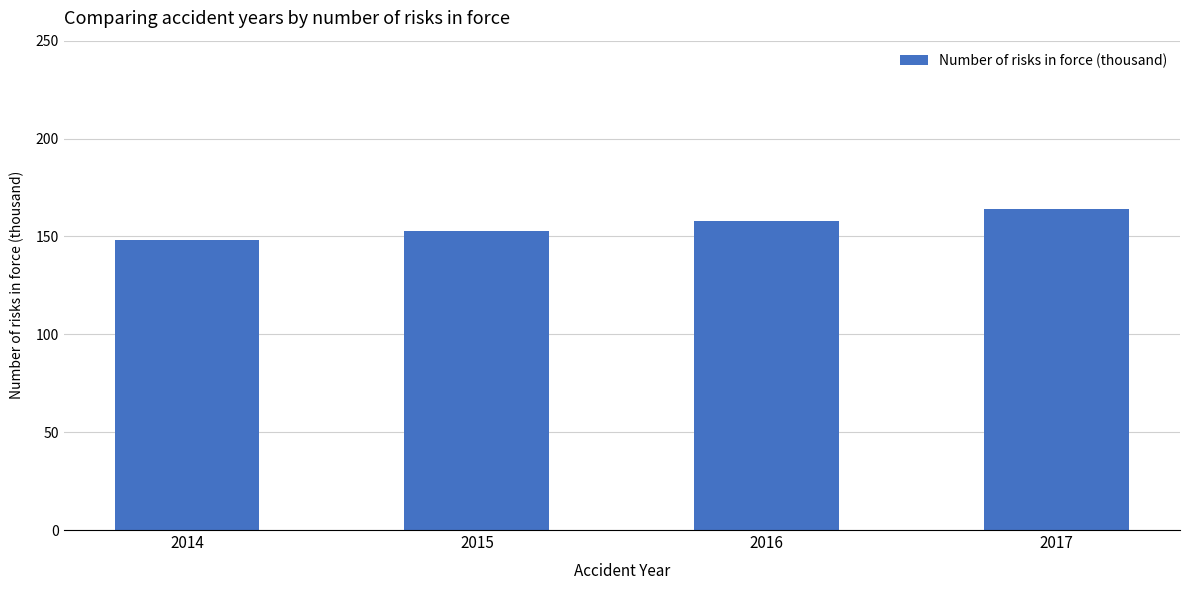

What is the approximate value at 2015, to the nearest 10?

150